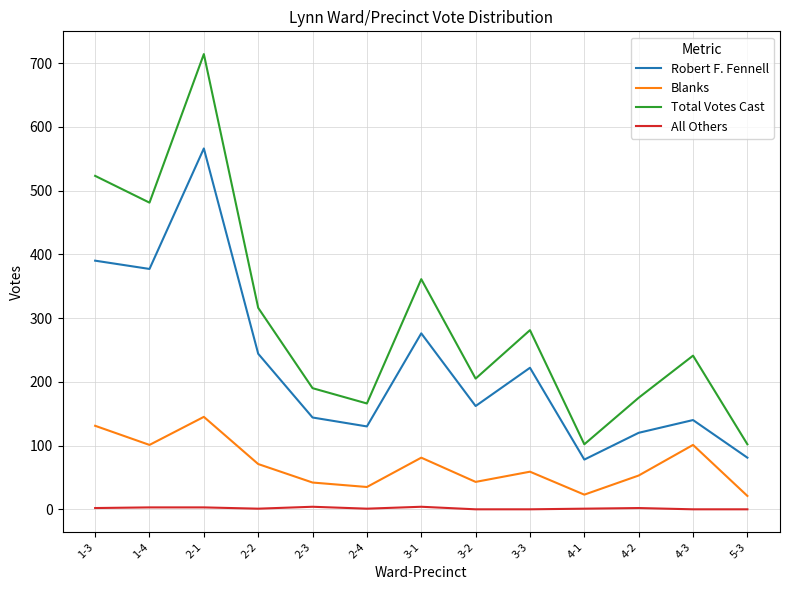

List the series in order of their peak value, lowest first.

All Others, Blanks, Robert F. Fennell, Total Votes Cast